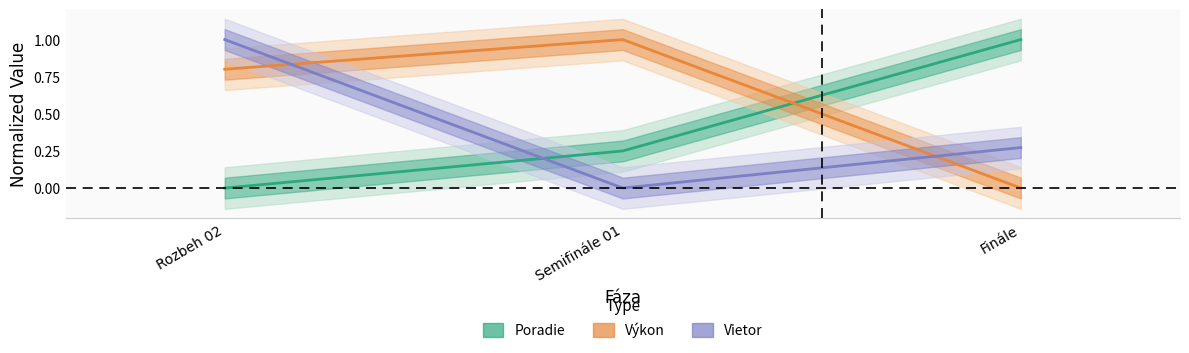

What is the difference between the highest and lowest values at Finále?

1.0